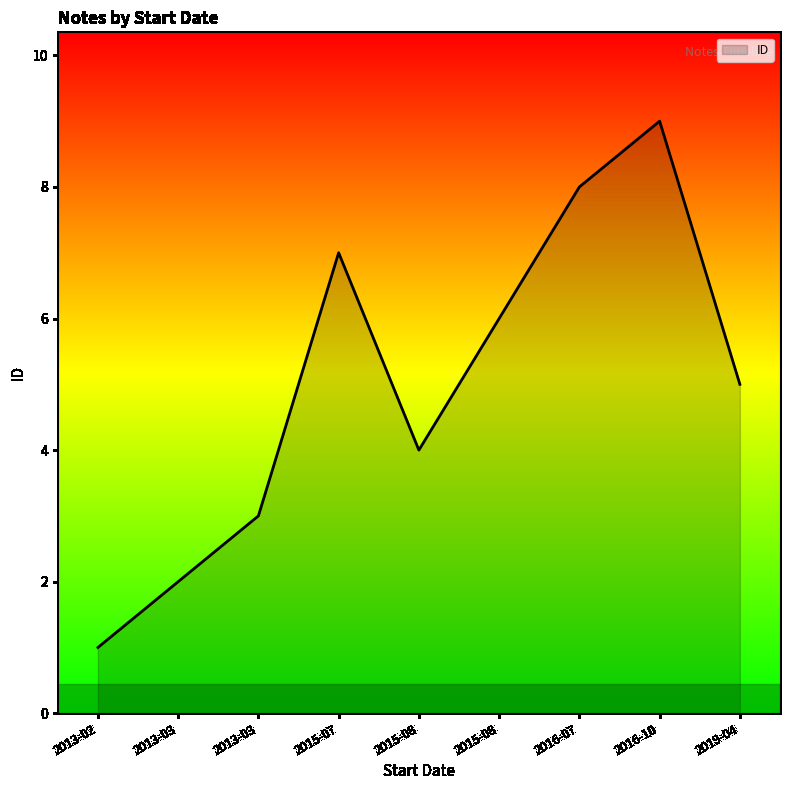

What is the sum of all values?

45